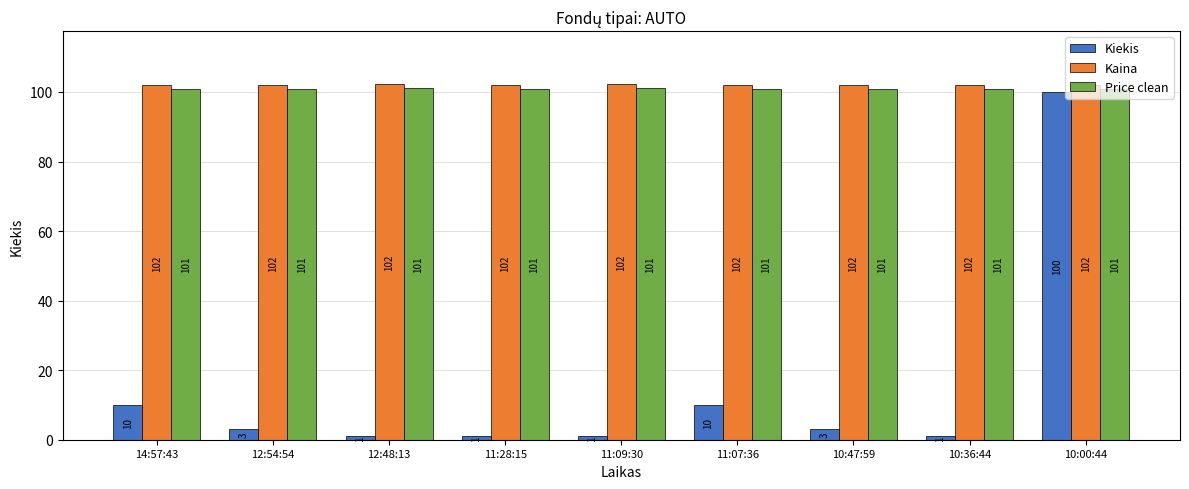

True or false: Kaina has a value of 157.2 at 10:00:44.

False